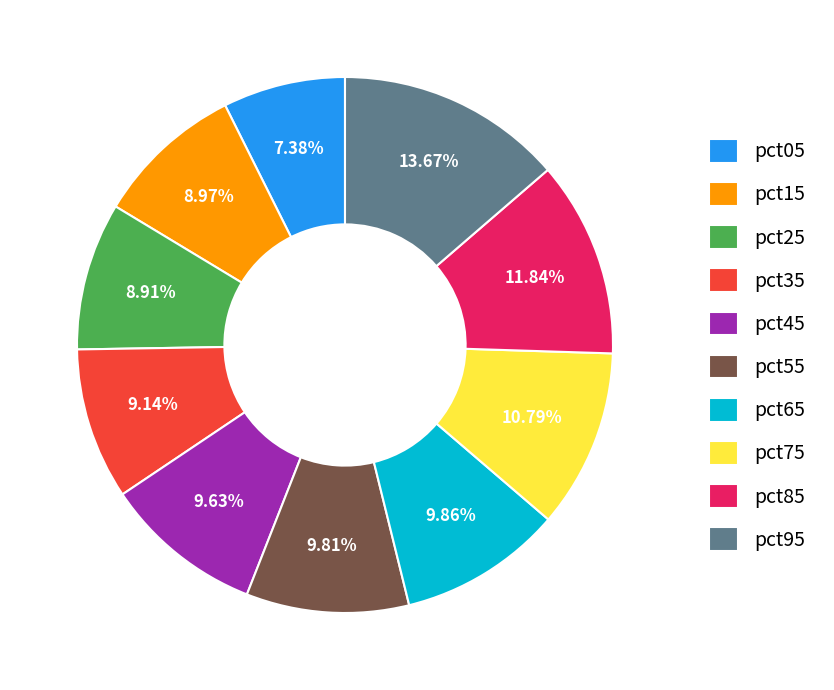

To the nearest percent, what percentage of the pie is pct65?

10%